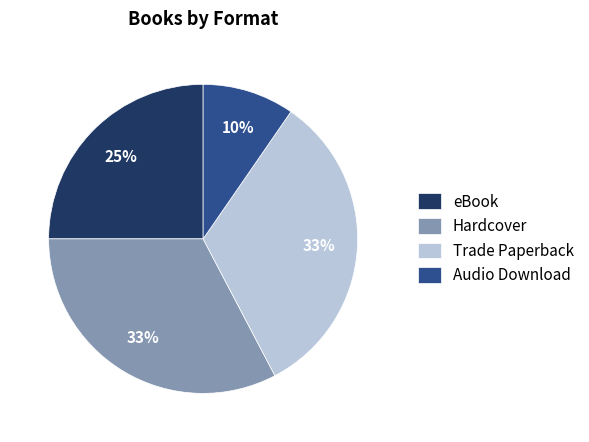

To the nearest percent, what percentage of the pie is Hardcover?

33%